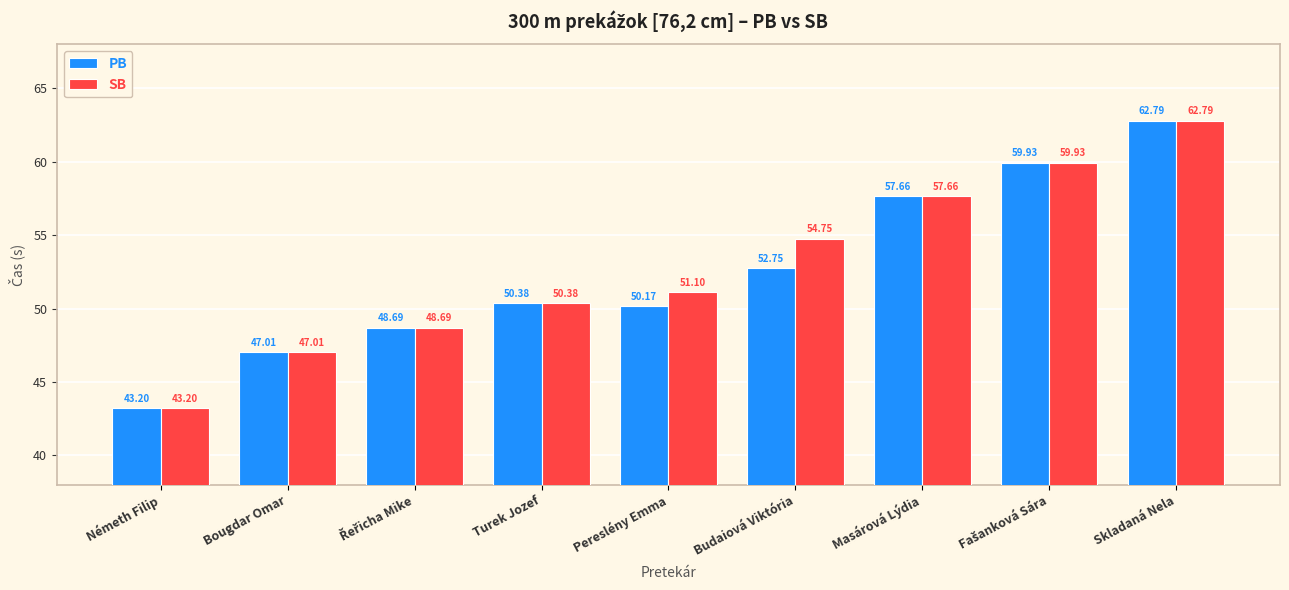

How many data points does each series have?

9